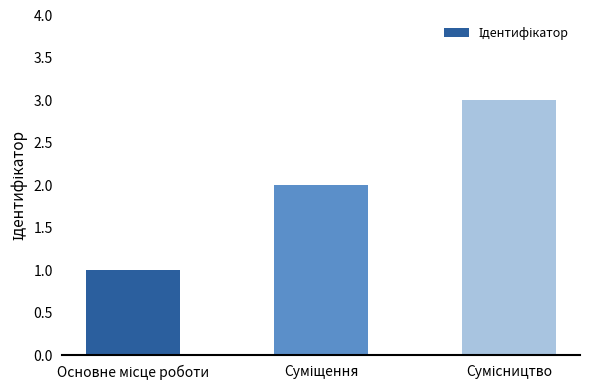

What is the difference between the maximum and minimum values?

2